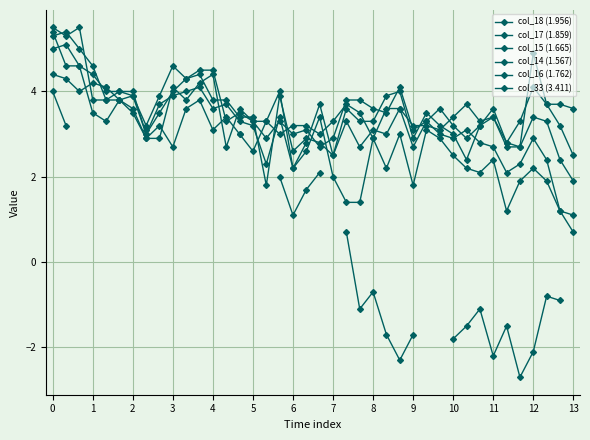

How many values in the col_14 (1.567) series exceed 2?

31